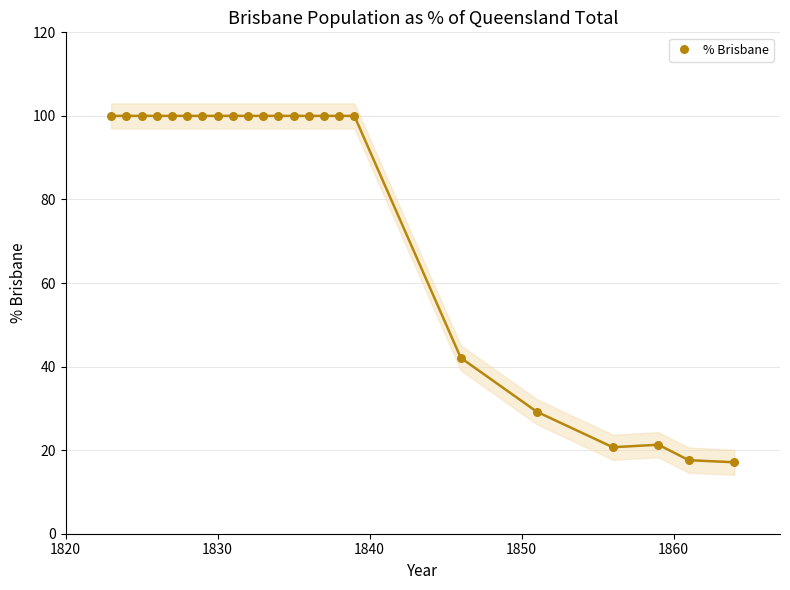

What Y value in the scatter plot is closest to 58?

42.1